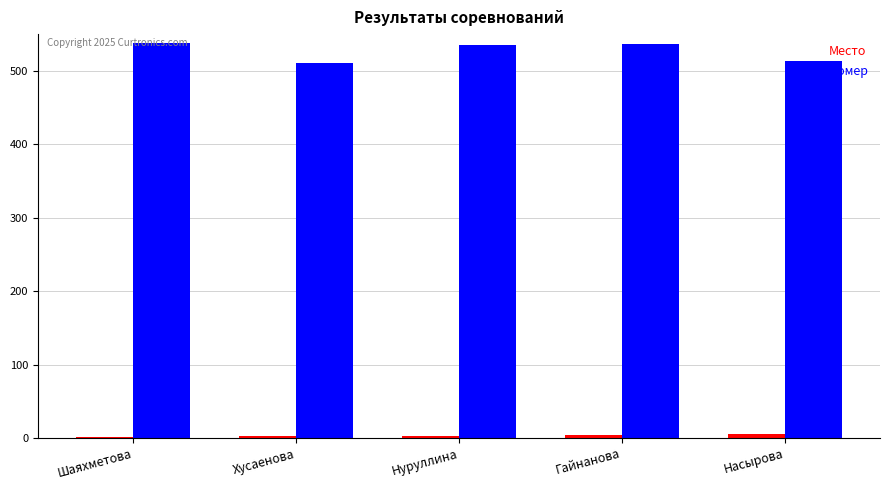

True or false: Номер has a value of 803 at Шаяхметова.

False